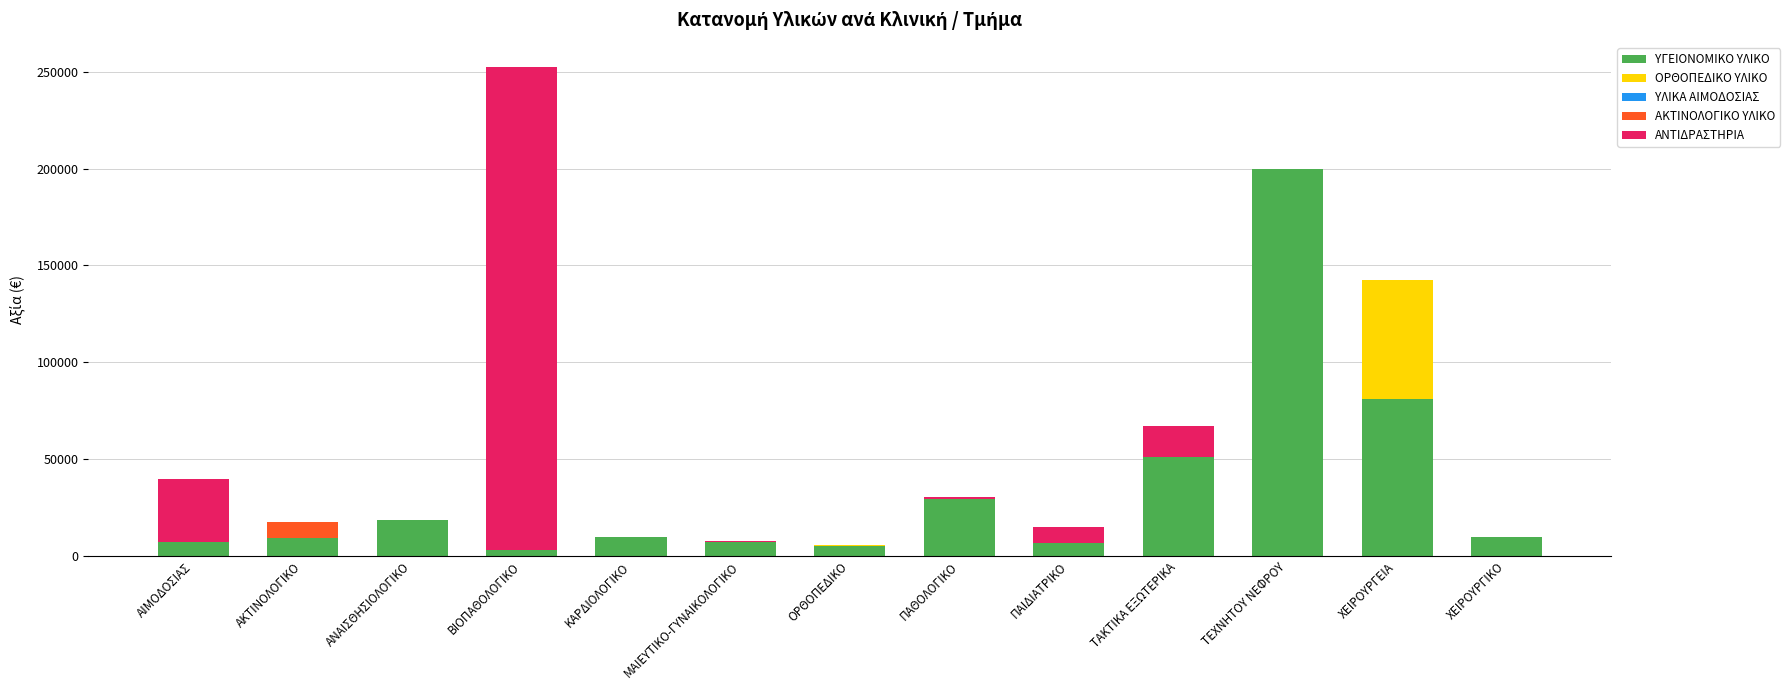

What is the sum of all ΥΓΕΙΟΝΟΜΙΚΟ ΥΛΙΚΟ values?

438468.1